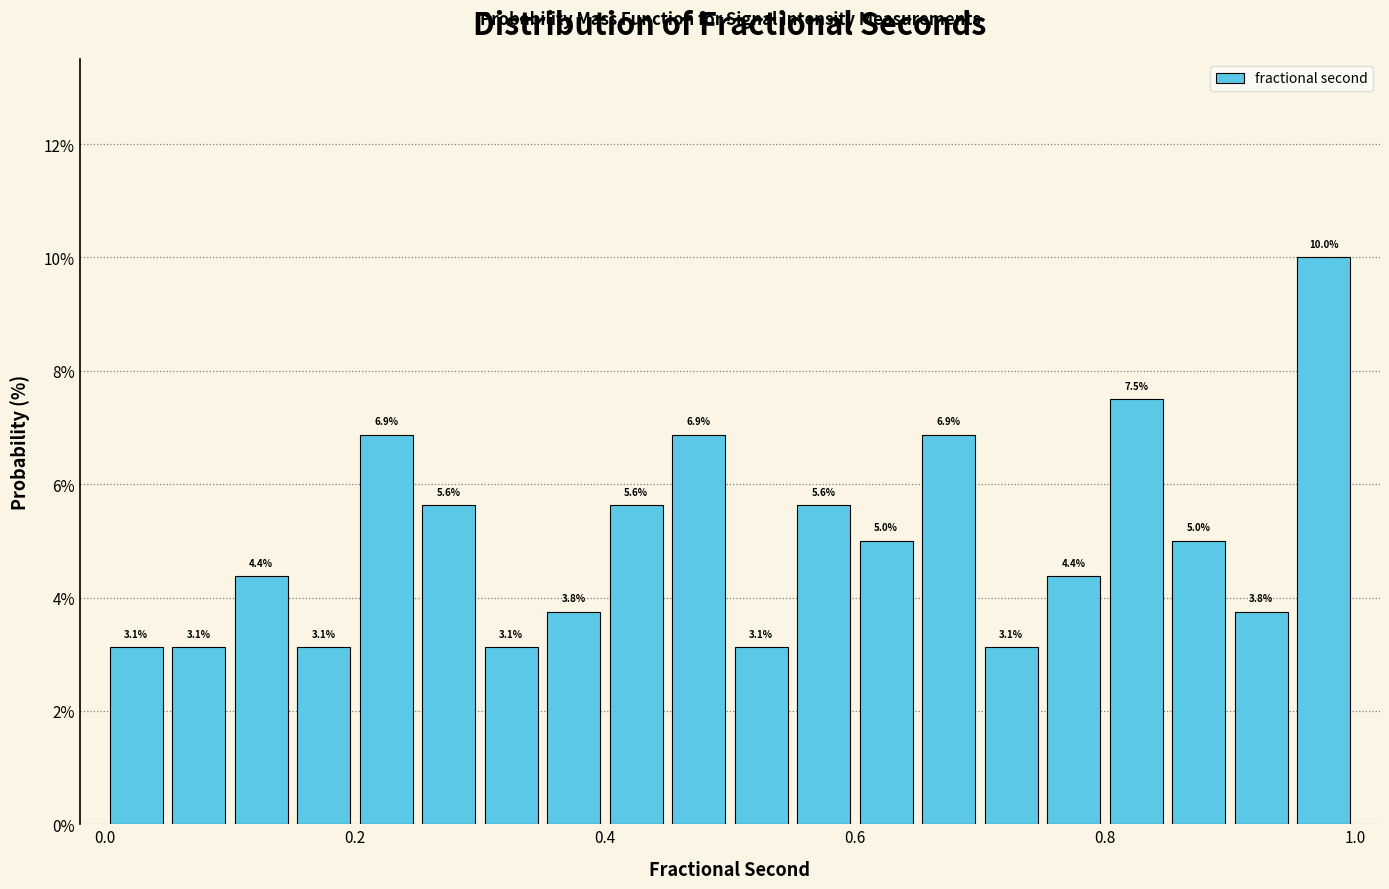

Read against the x-axis, roughly where is the centre of the tallest bar?

0.98